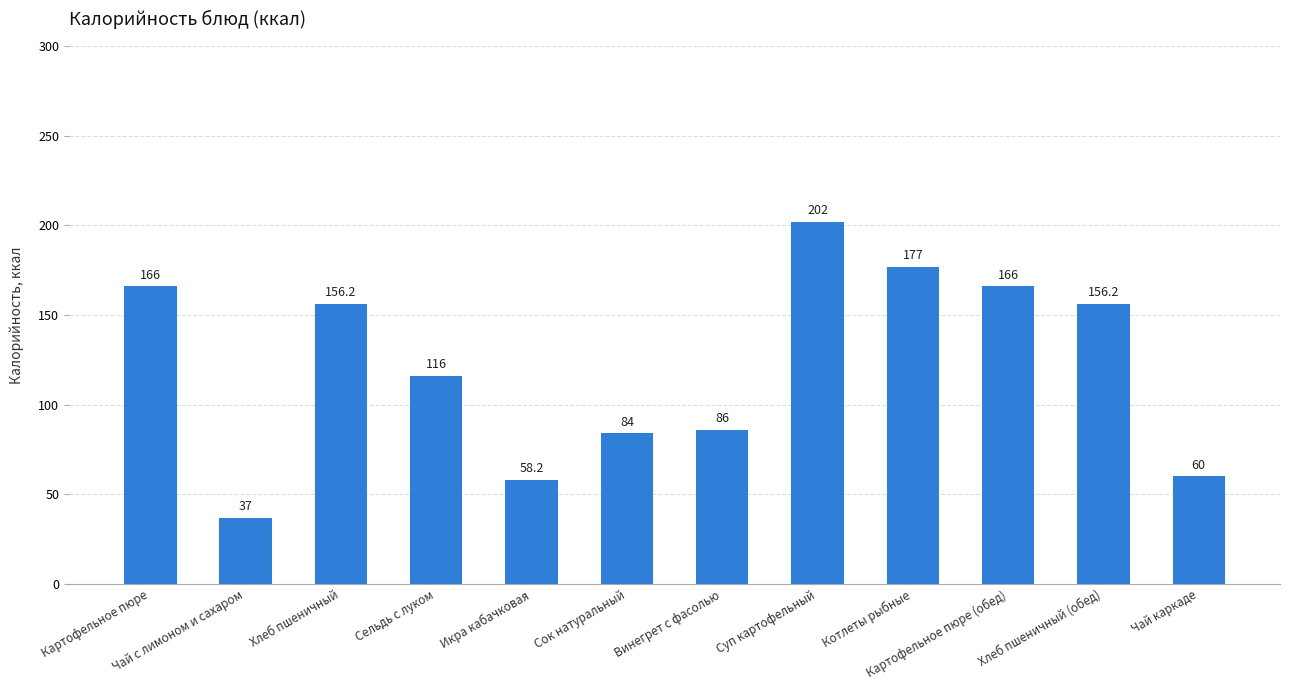

True or false: the data shows 59.6 at Хлеб пшеничный (обед).

False